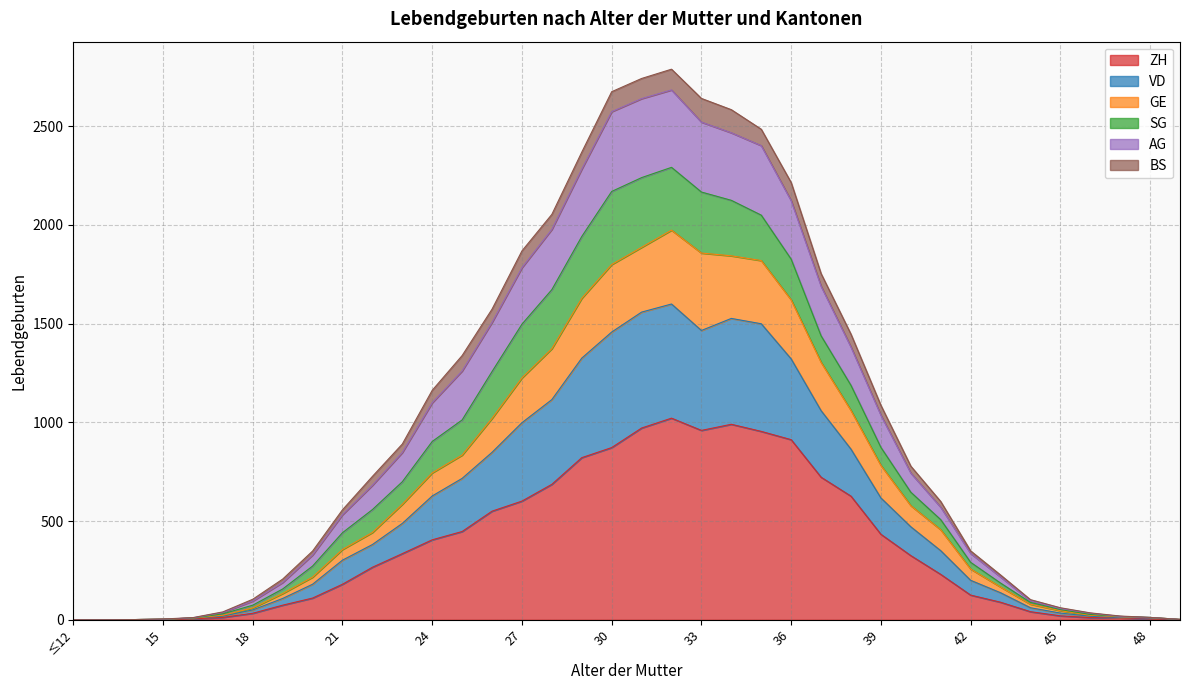

What is the greatest value displayed?

2788